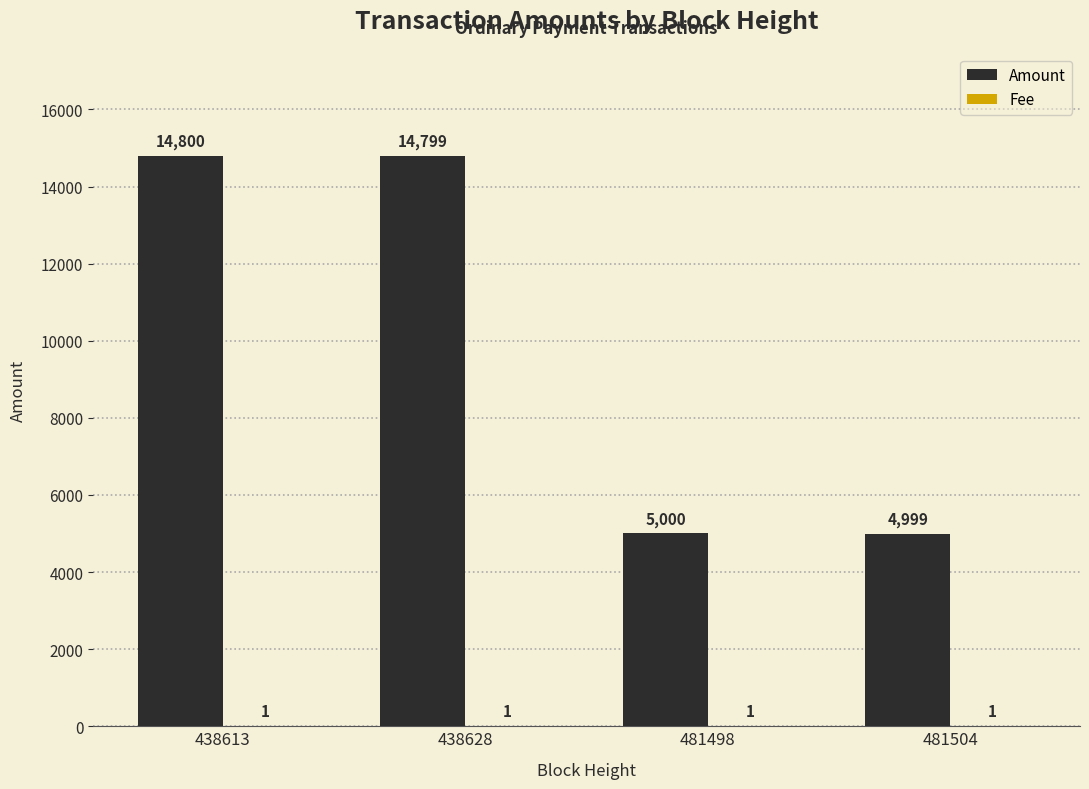

At which category is the sum across all series the highest?

438613